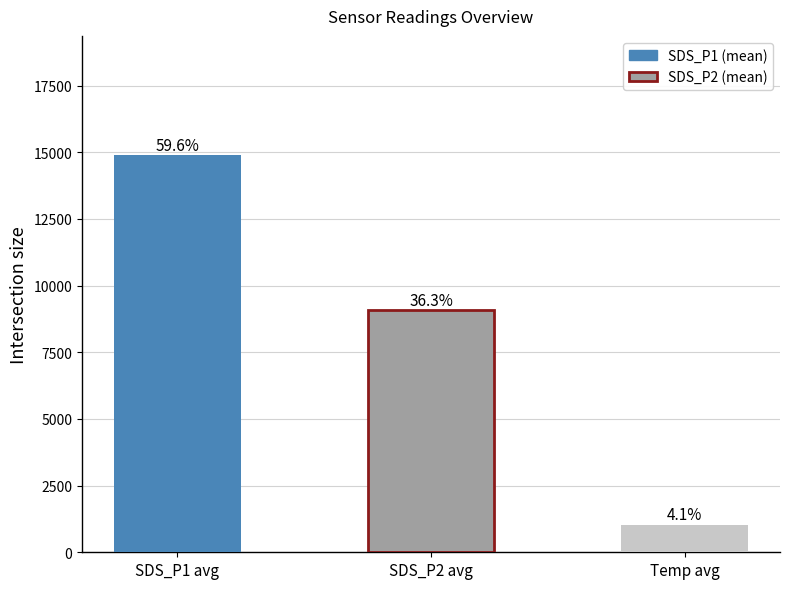

What position from the right is SDS_P2 avg?

2